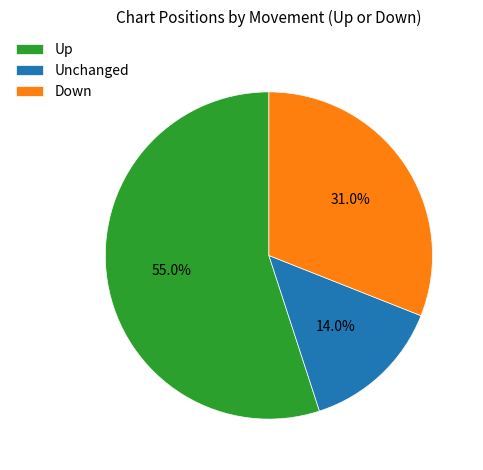

How many slices are in this pie chart?

3